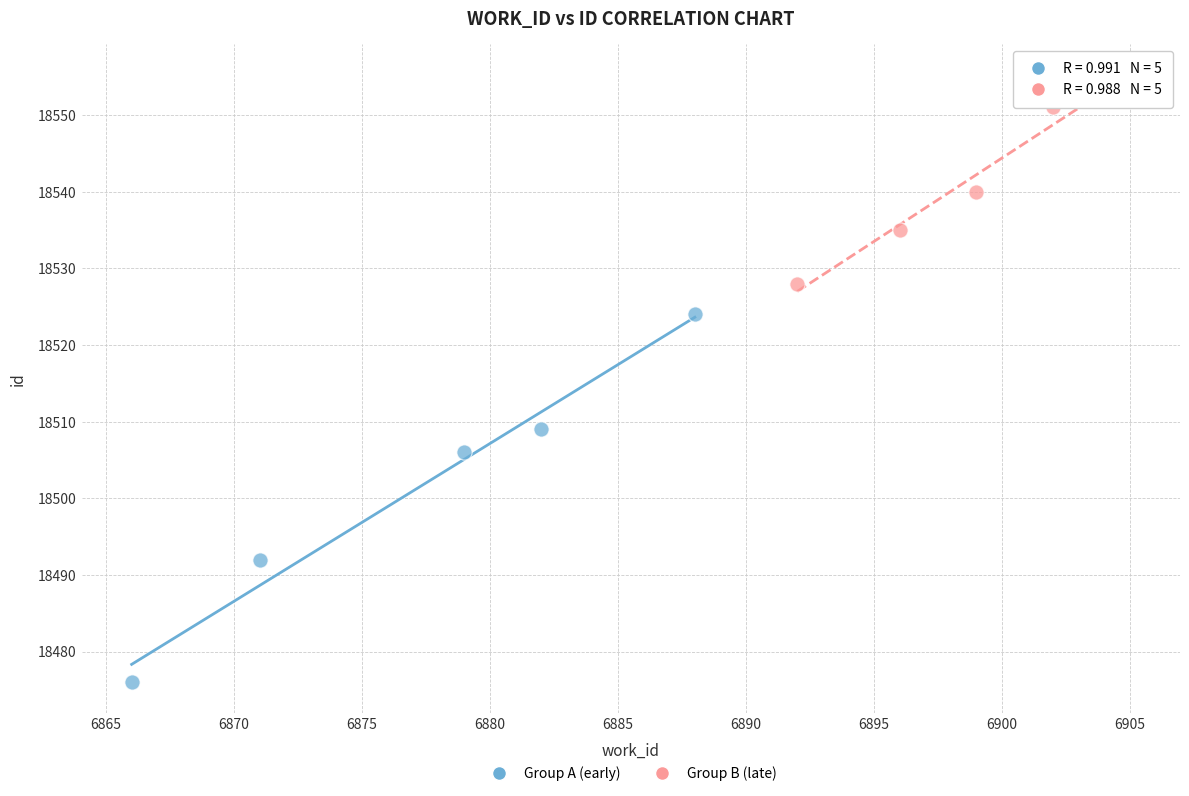

Which series reaches the minimum Y coordinate?

Group A (early)